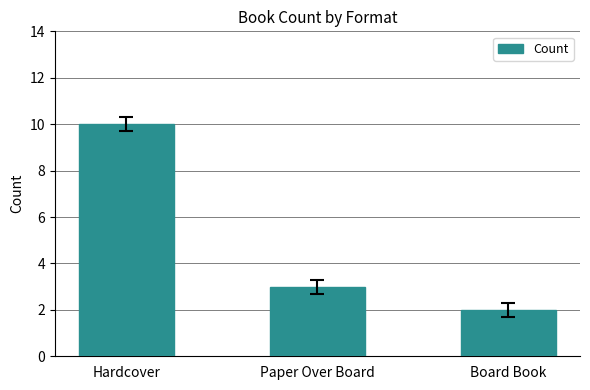

What is the change in value from Hardcover to Board Book?

-8